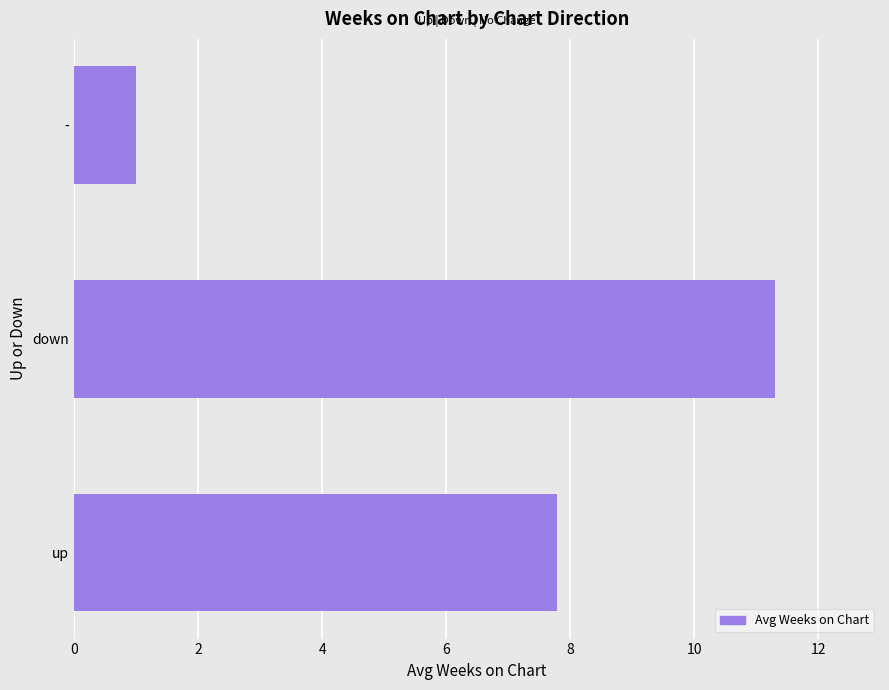

Which category has the lowest value across all series?

-